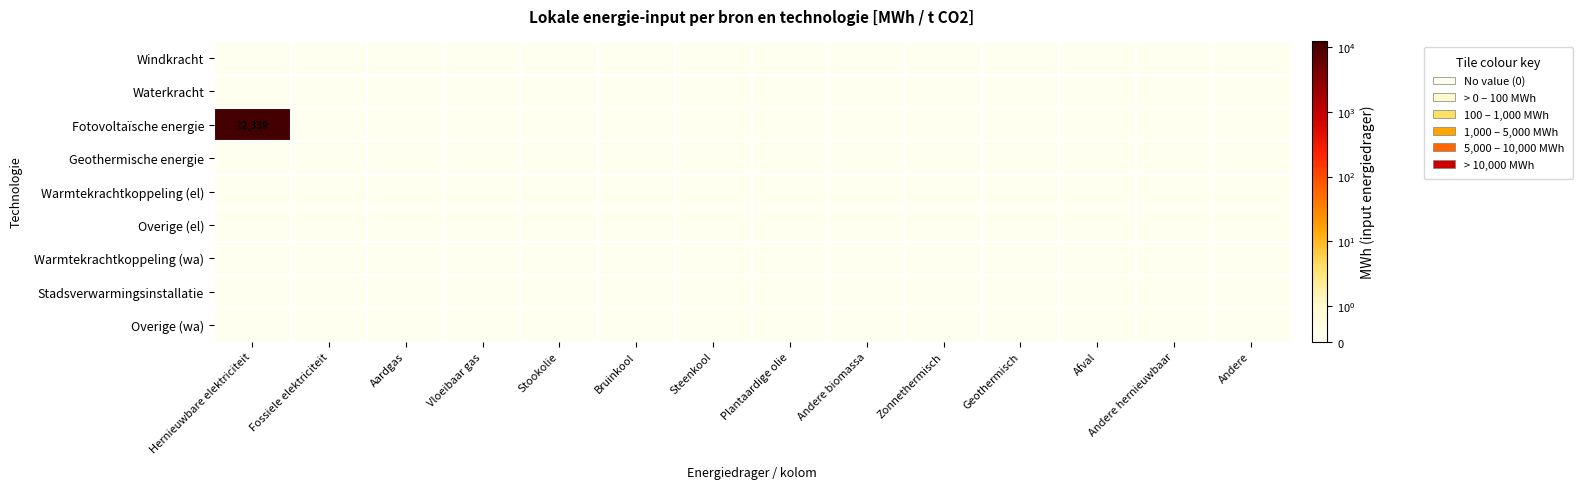

How many series are shown in this chart?

9